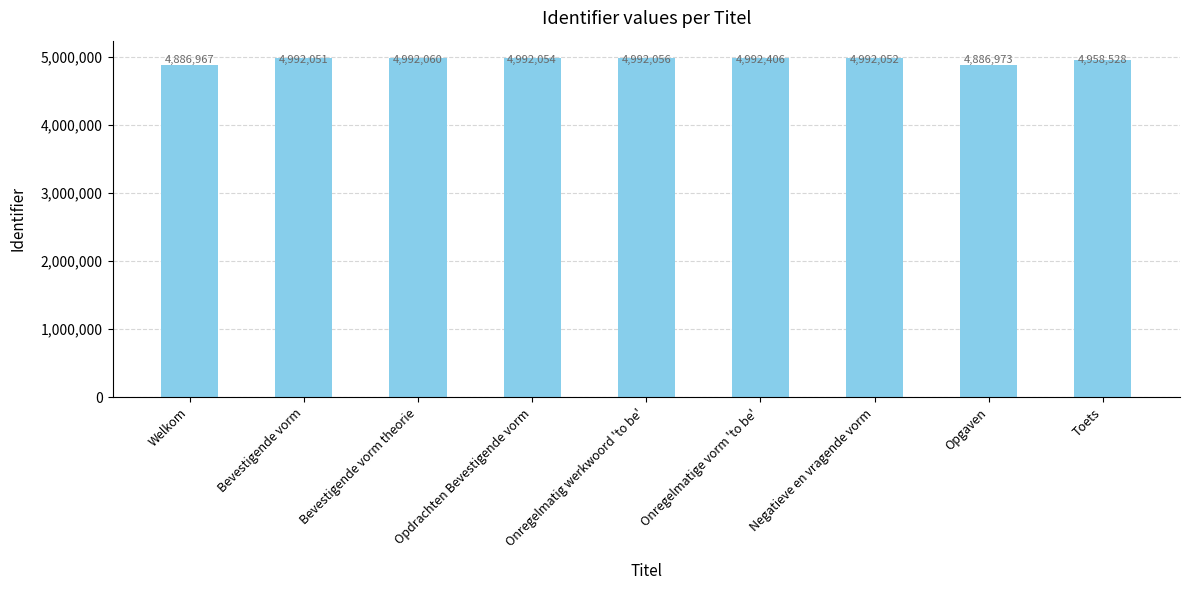

Reading left to right, list all the values displayed in this chart.

Welkom=4886967	Bevestigende vorm=4992051	Bevestigende vorm theorie=4992060	Opdrachten Bevestigende vorm=4992054	Onregelmatig werkwoord 'to be'=4992056	Onregelmatige vorm 'to be'=4992406	Negatieve en vragende vorm=4992052	Opgaven=4886973	Toets=4958528